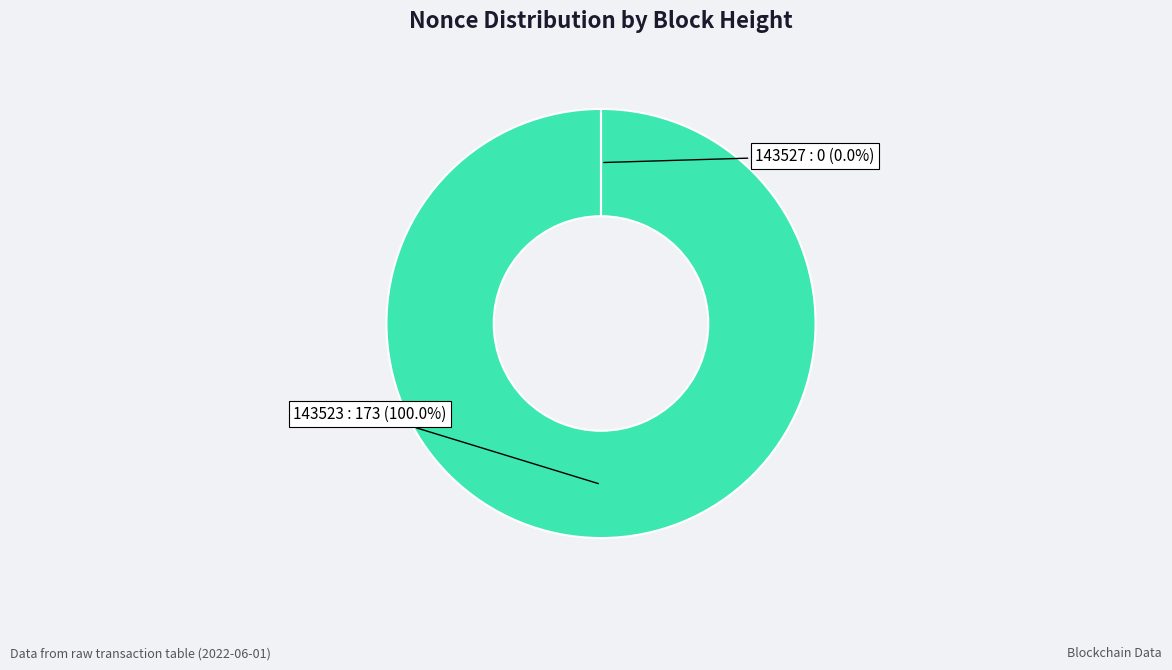

Is it true that 143523 is 100% of the pie?

True